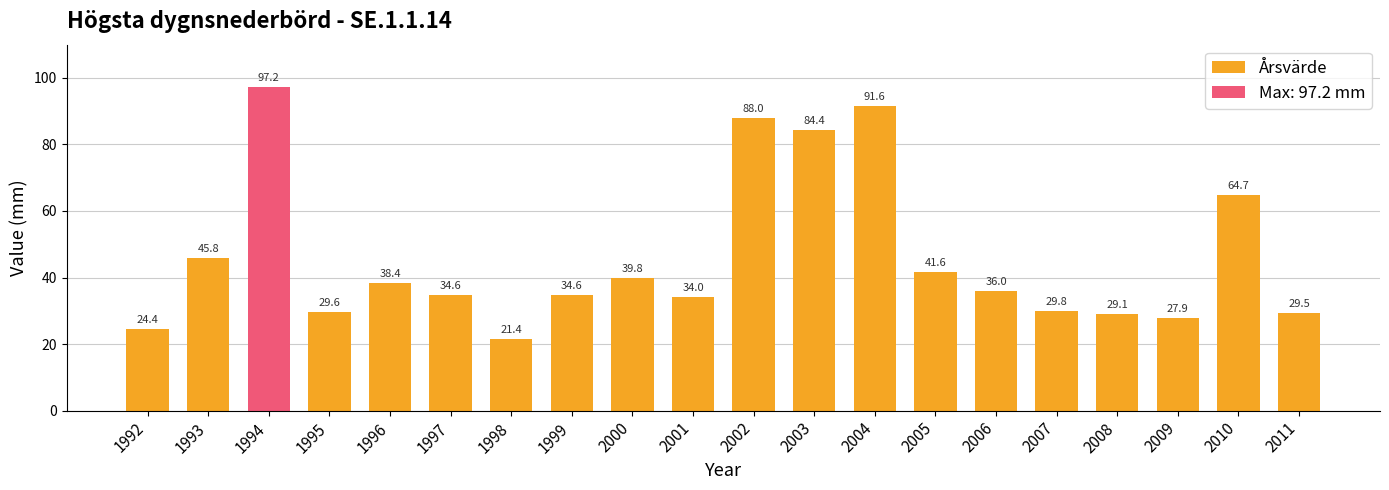

What is the value of the 20th bar from the left?

29.5